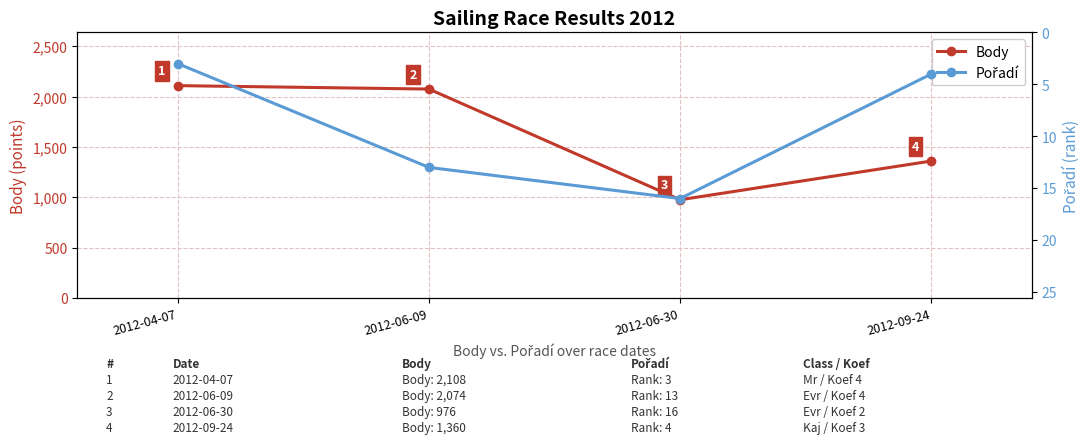

What is the difference between the maximum and minimum values in the Body series?

1132